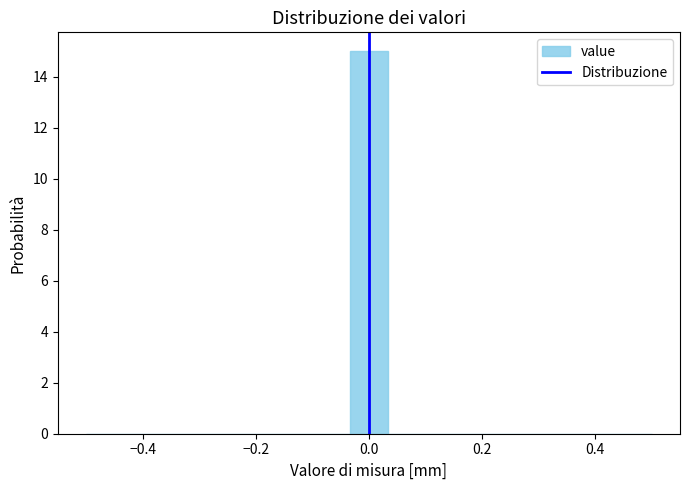

Read against the x-axis, roughly where is the centre of the tallest bar?

0.00